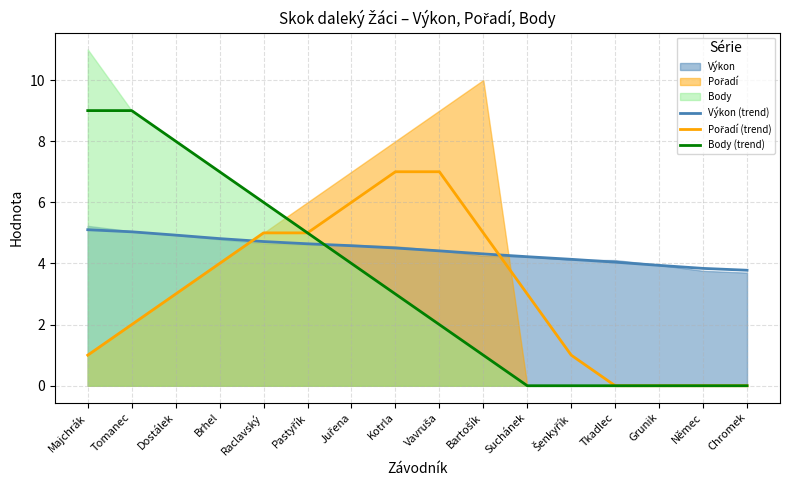

At which label does Výkon (trend) reach its peak?

Majchrák